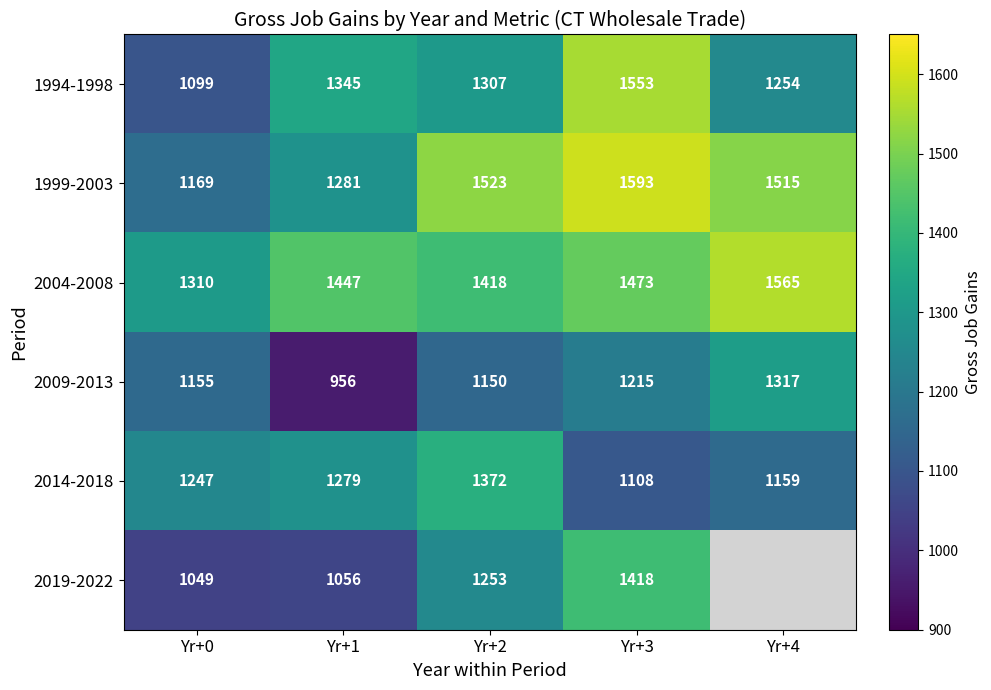

What is the total value across all series at Yr+2?

8023